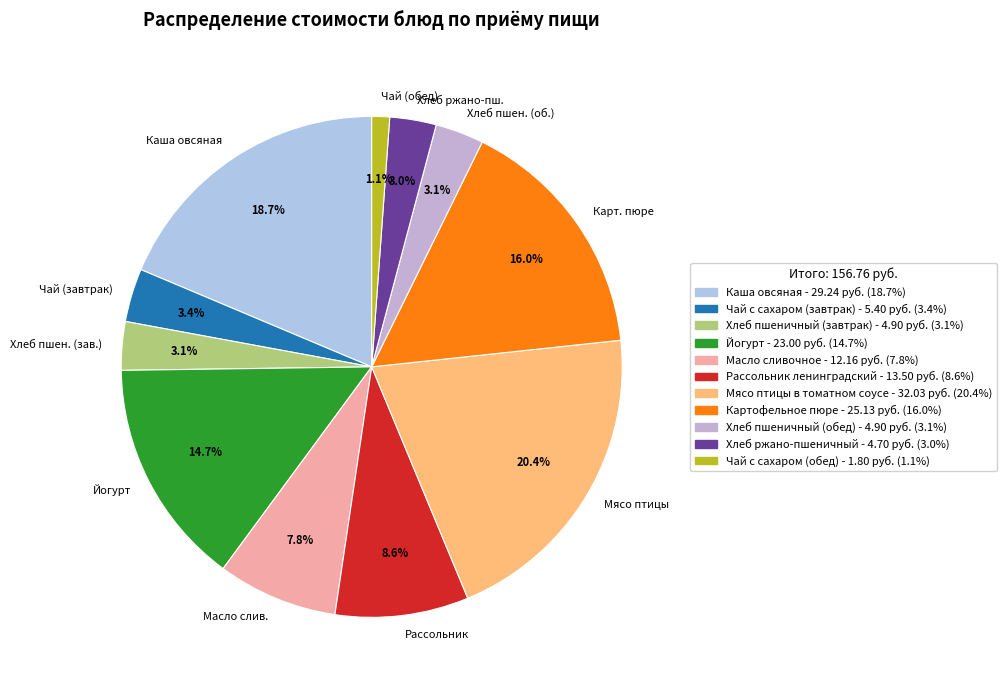

How many slices are in this pie chart?

11